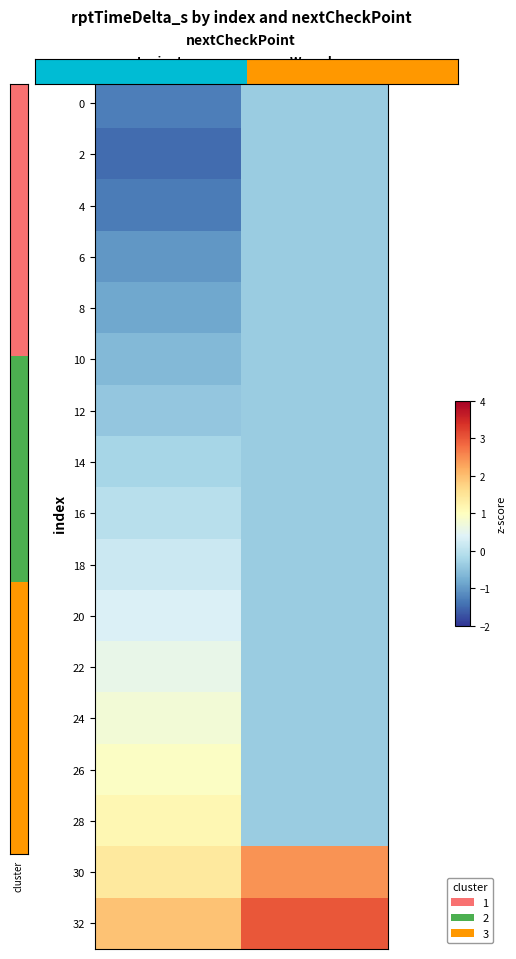

At which category does the chart reach its peak across all series?

Waverly